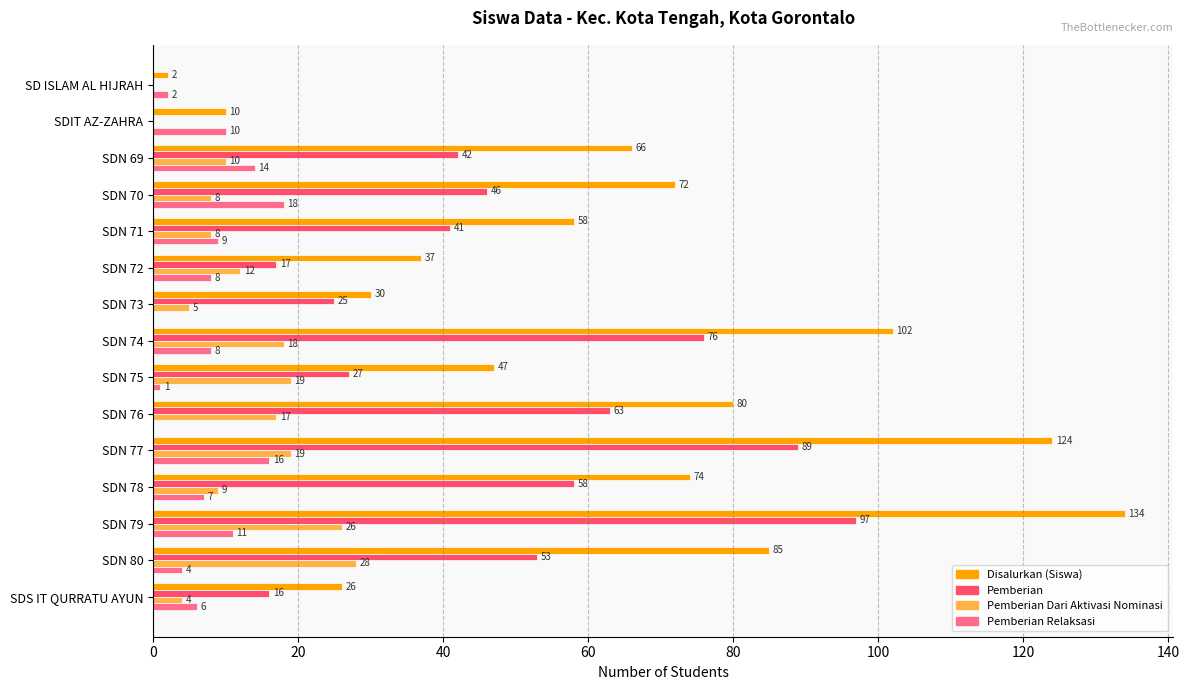

What is the sum of all Pemberian Dari Aktivasi Nominasi values?

183